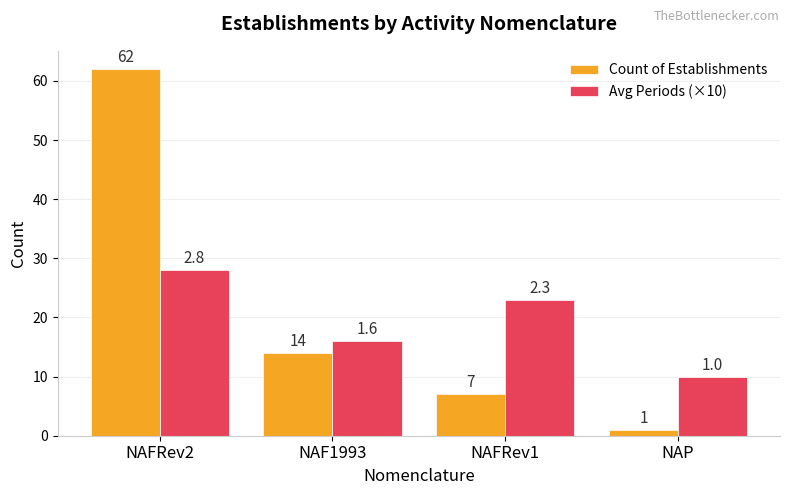

What are all the series names shown in the legend?

Count of Establishments, Avg Periods (×10)